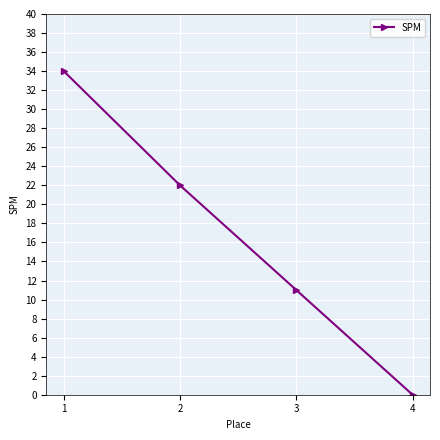

Reading left to right, extract all data points from this chart.

34	22	11	0